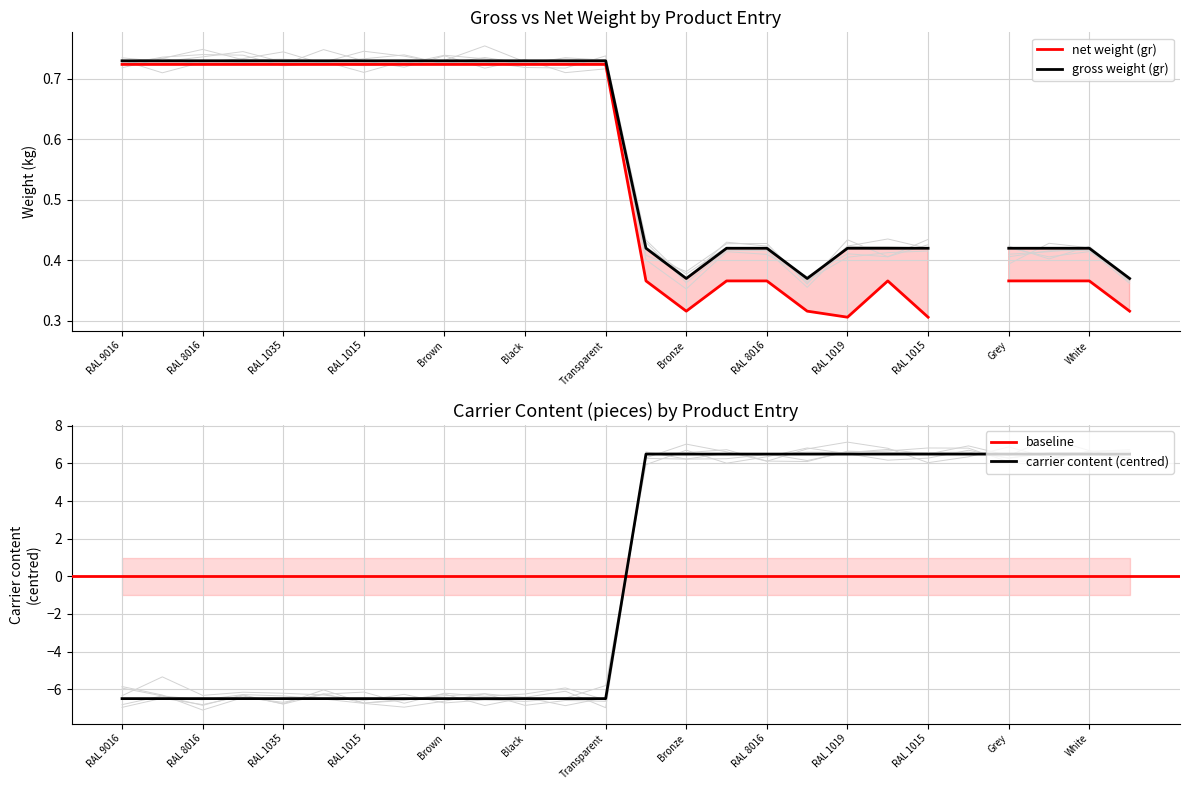

True or false: the data shows 11.1 at White.

False